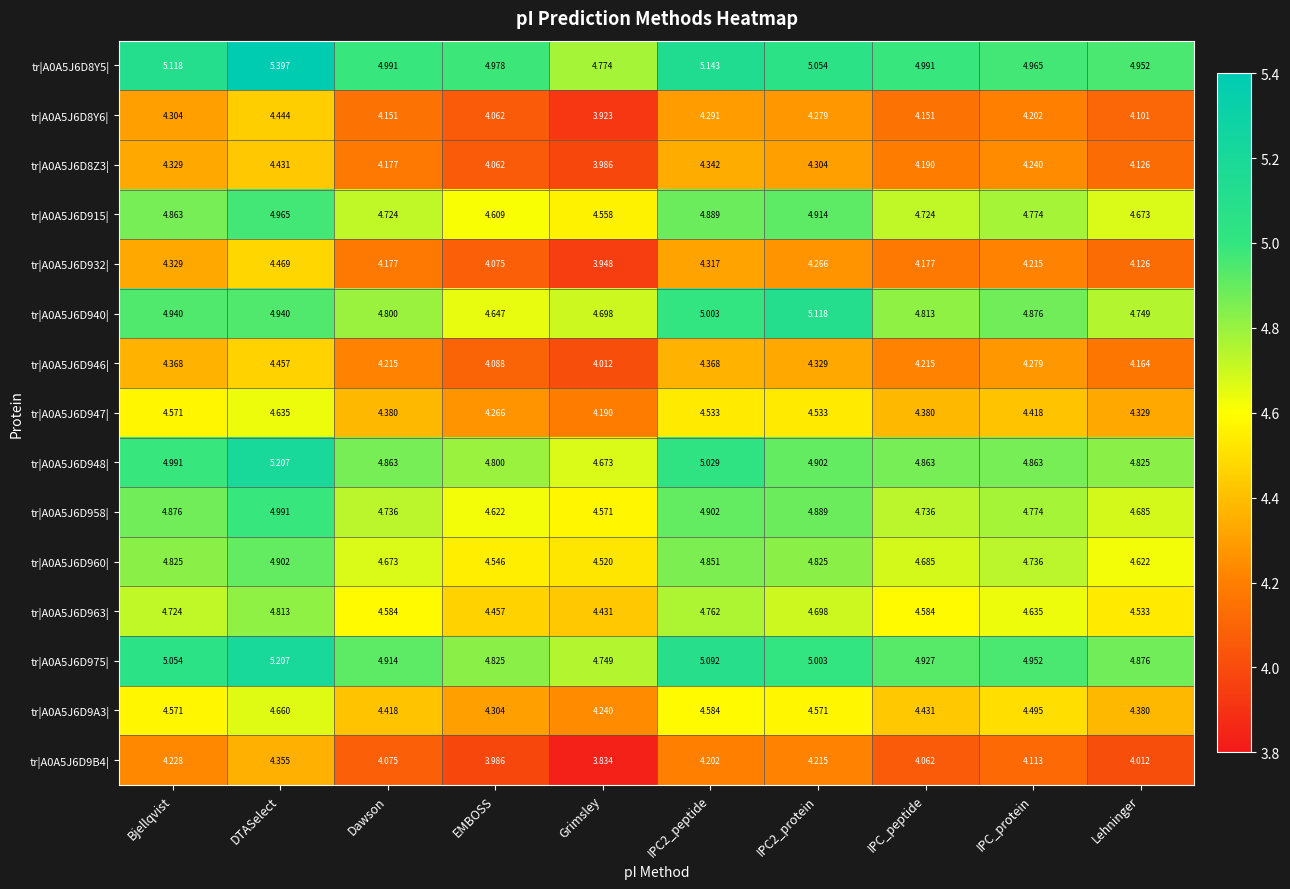

At which label is tr|A0A5J6D932| closest to 4?

Grimsley